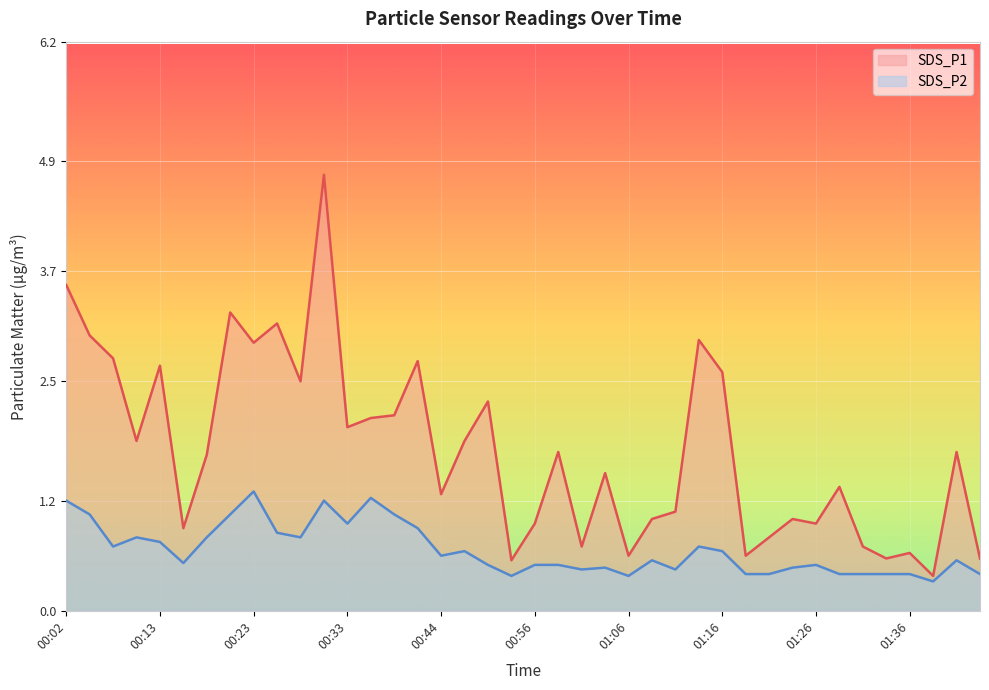

True or false: SDS_P1 and SDS_P2 intersect in this chart.

False